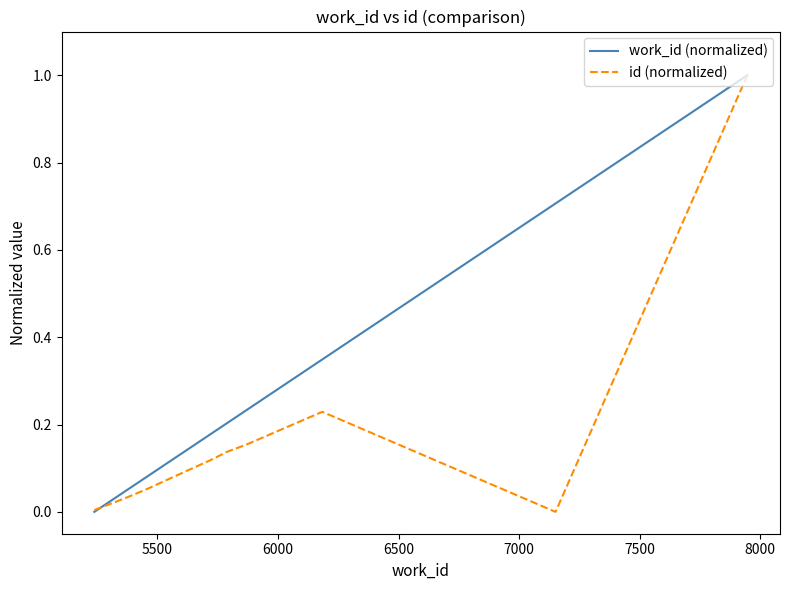

What are all the series names shown in the legend?

work_id (normalized), id (normalized)